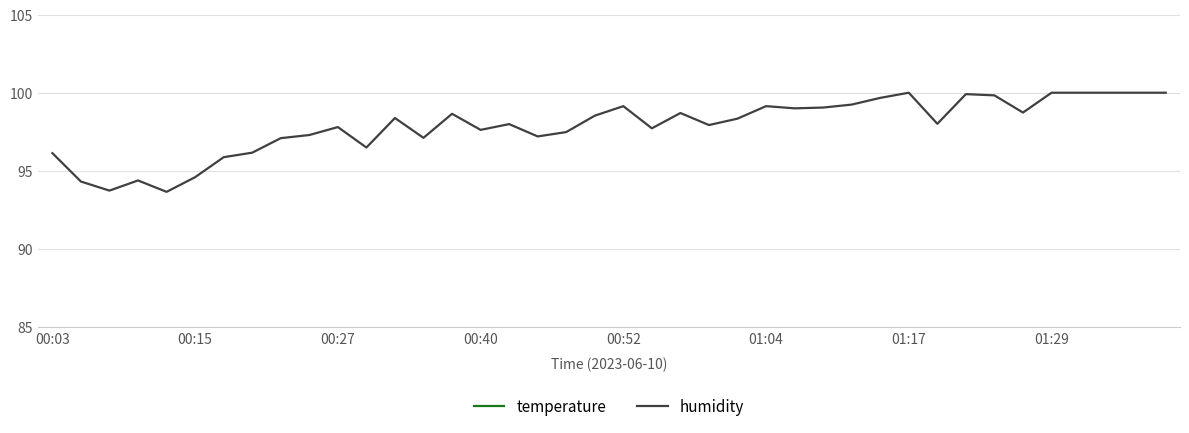

At which category does temperature reach its first local peak?

17